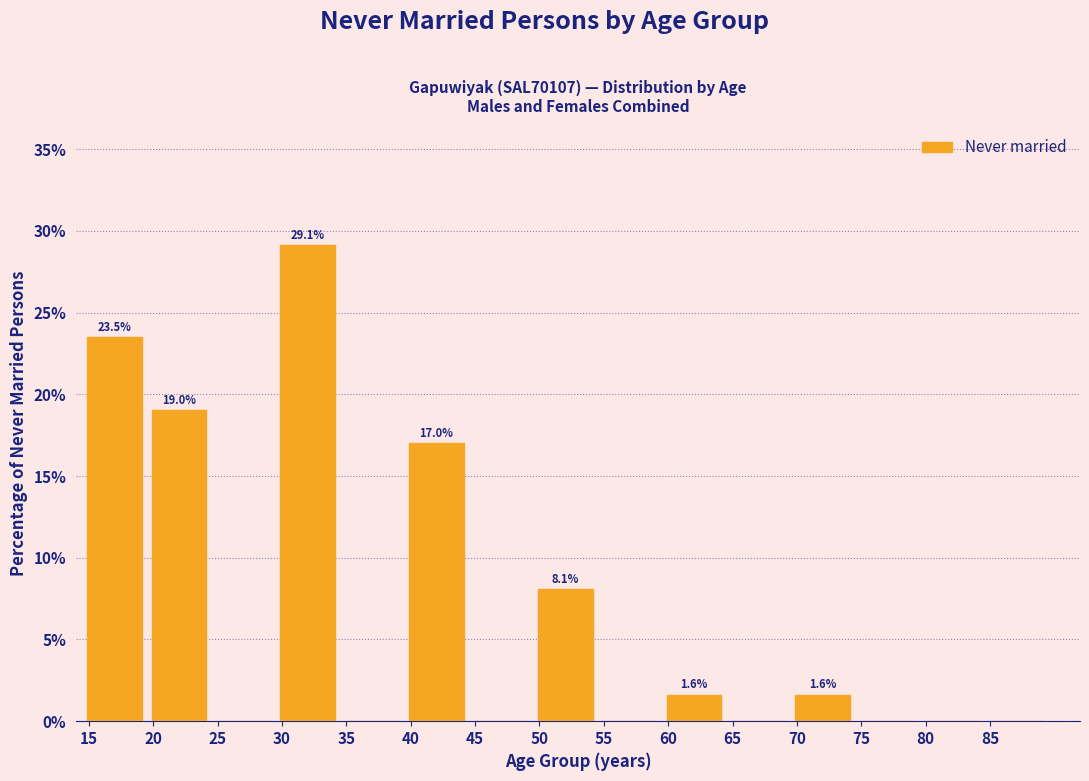

Over which range of the x-axis is the bar tallest?

29.5 to 34.5